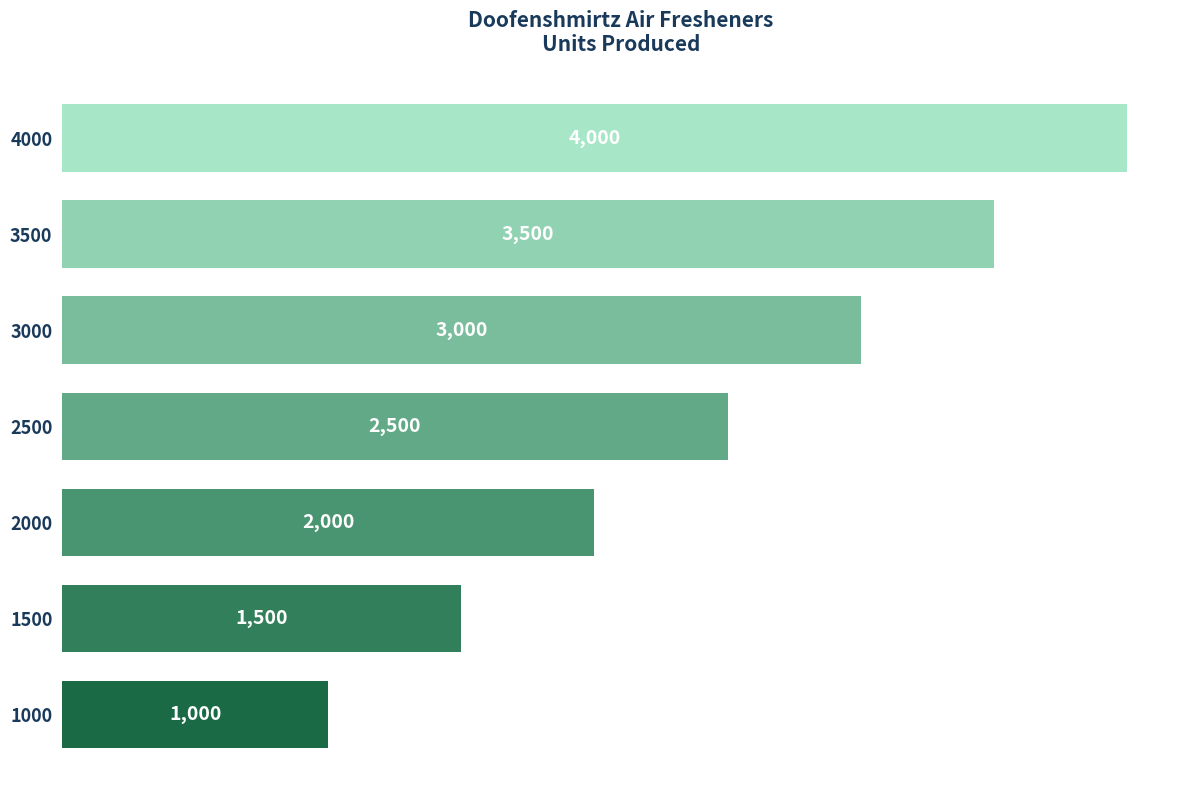

Which has a higher value, 3500 or 1500?

3500